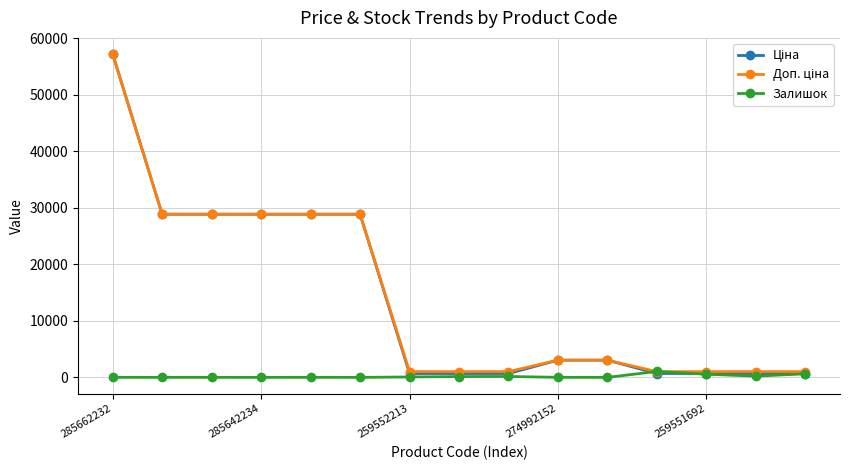

True or false: Доп. ціна and Ціна cross at least once.

False